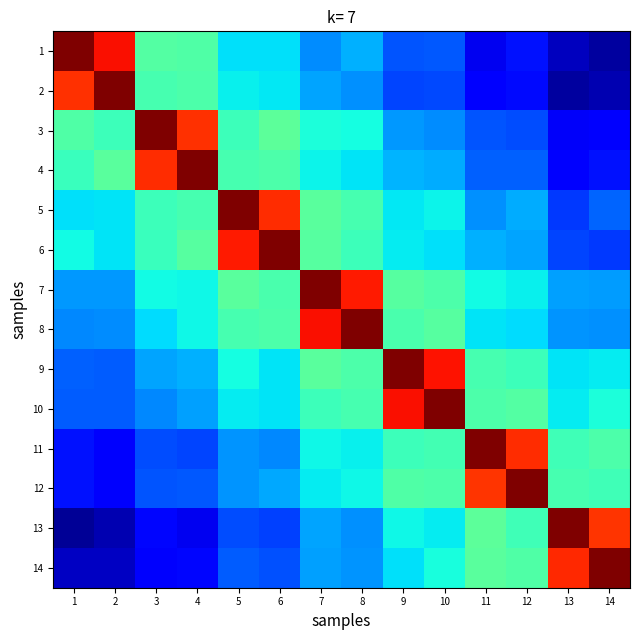

How many distinct data groups are displayed?

14